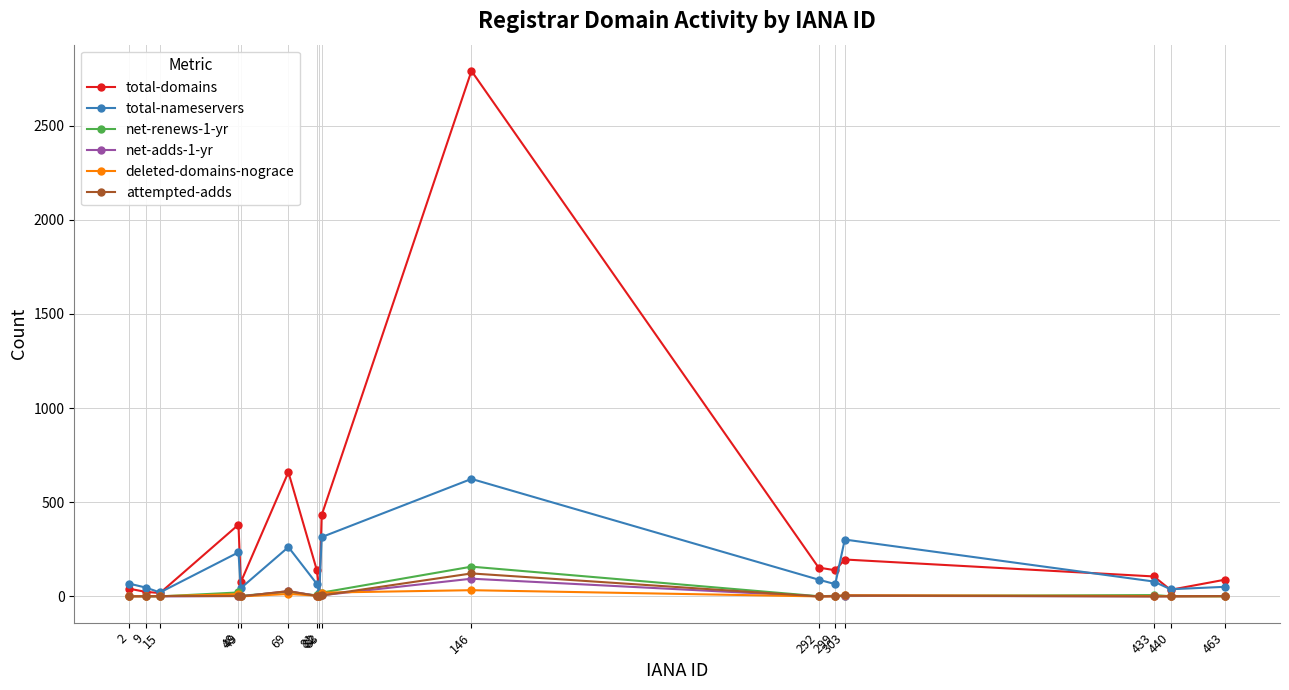

What are all the series names shown in the legend?

total-domains, total-nameservers, net-renews-1-yr, net-adds-1-yr, deleted-domains-nograce, attempted-adds